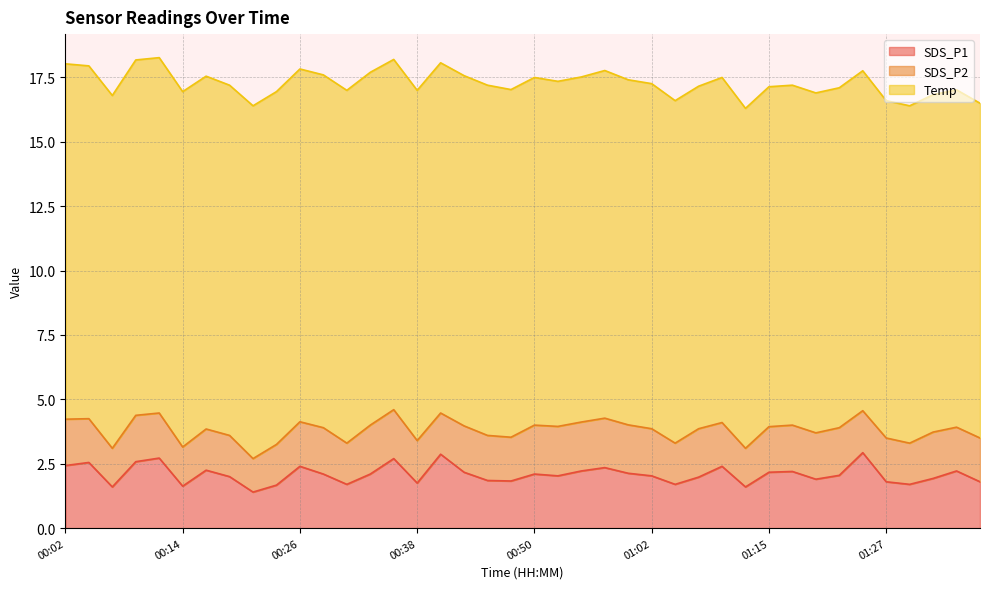

At how many categories does at least one series exceed 5?

40